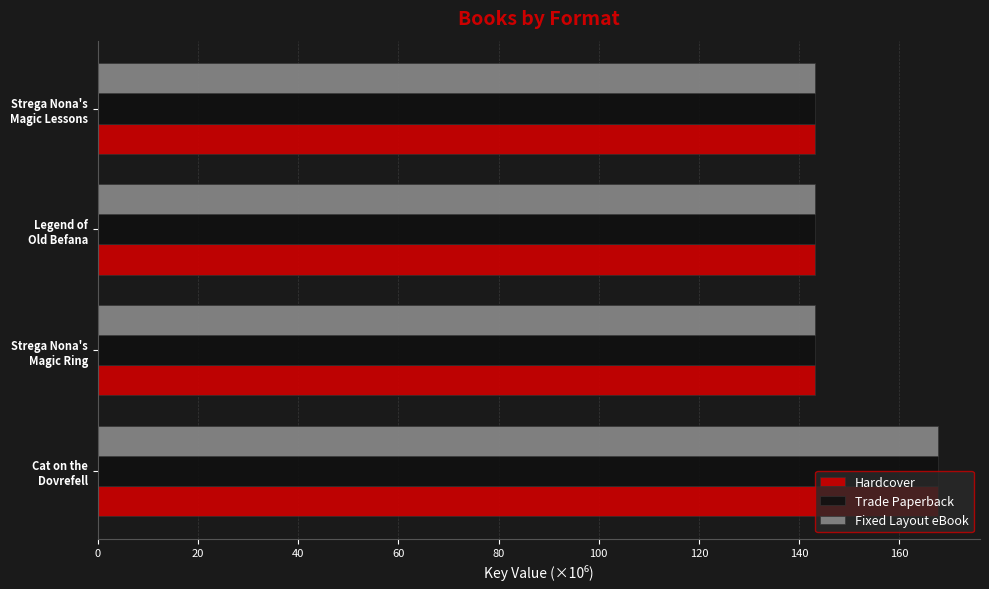

What are all the series names shown in the legend?

Hardcover, Trade Paperback, Fixed Layout eBook